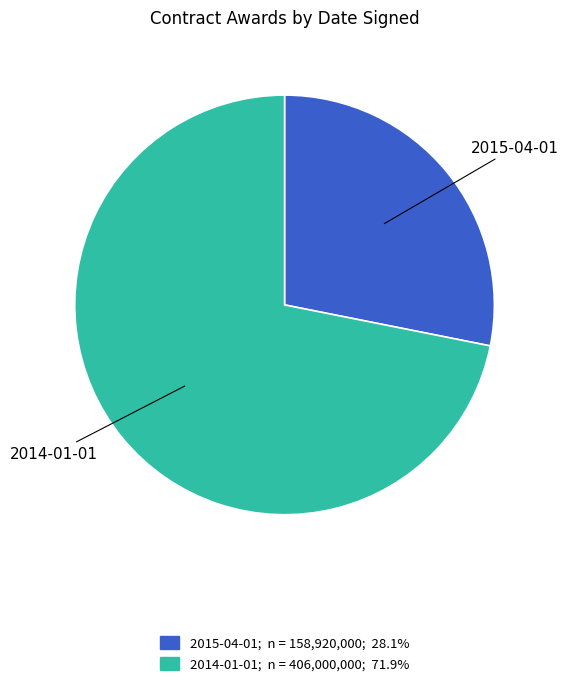

How many segments does this pie chart have?

2